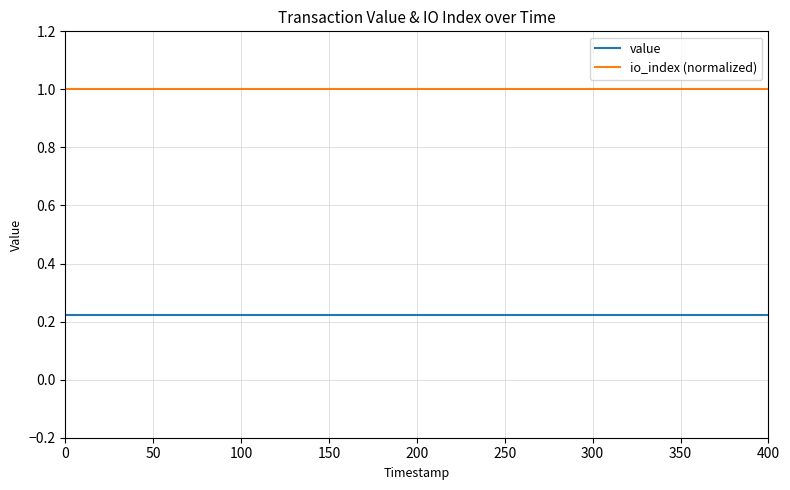

Rank the series by their maximum value, from highest to lowest.

io_index (normalized), value